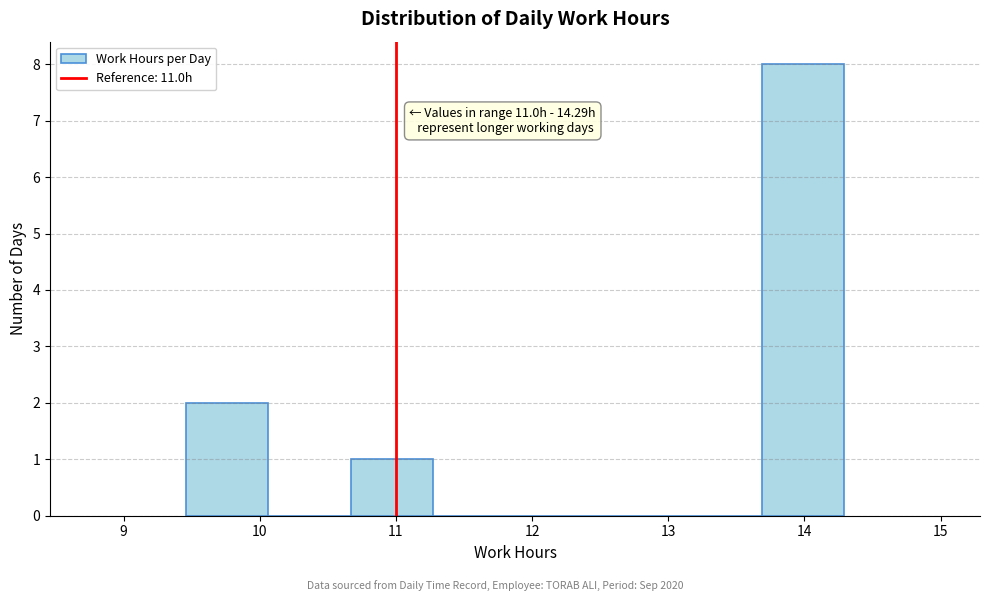

Over which range of the x-axis is the bar tallest?

13.7 to 14.3